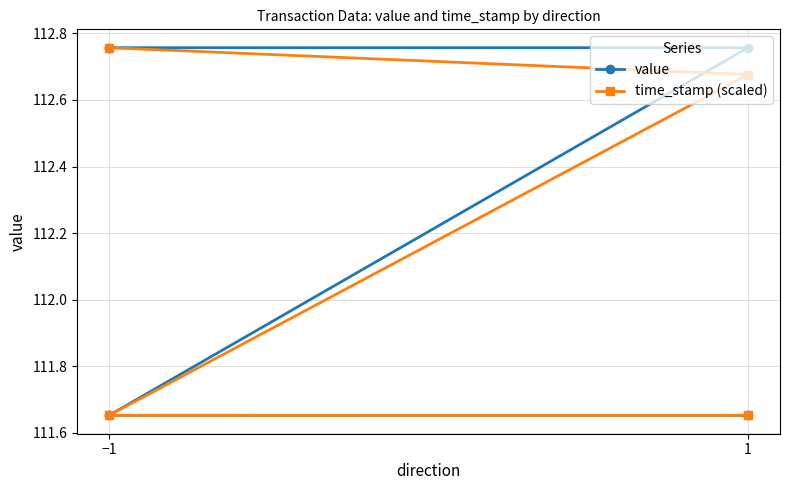

True or false: time_stamp (scaled) and value cross at least once.

True